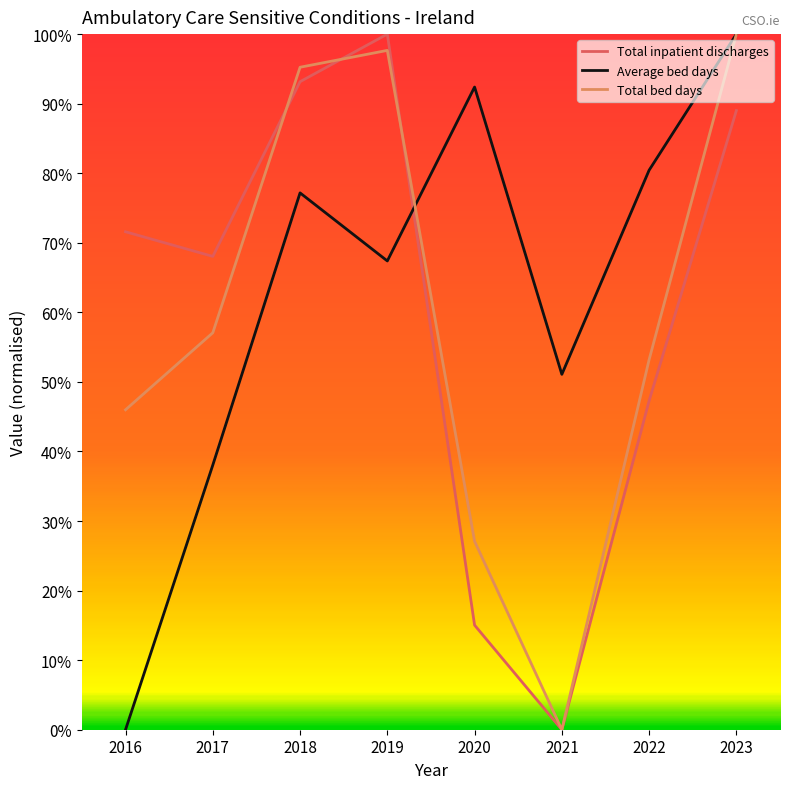

How many intersections are there between Total bed days and Average bed days?

1